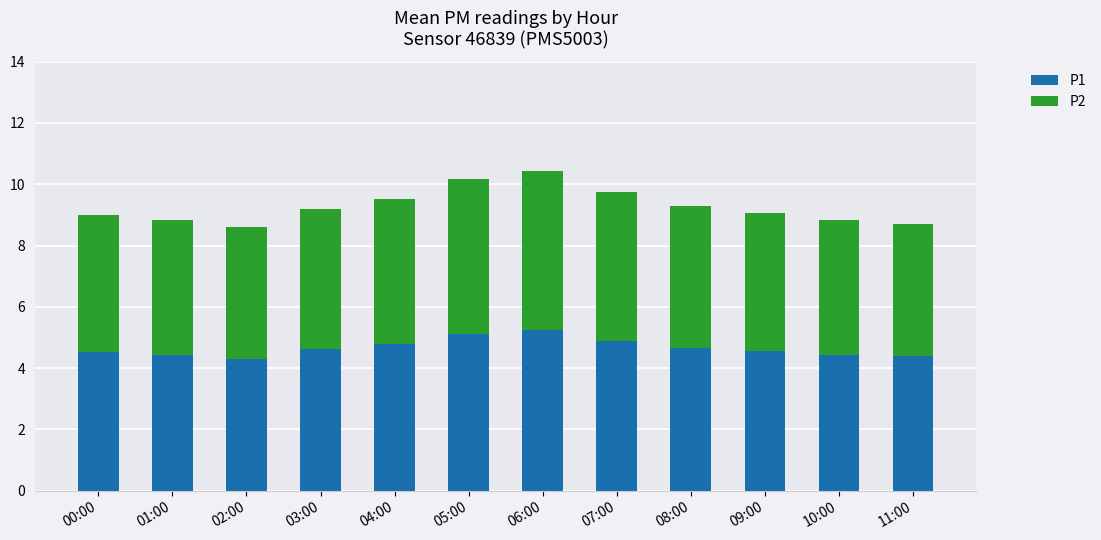

What is the total value across all series at 03:00?

9.2